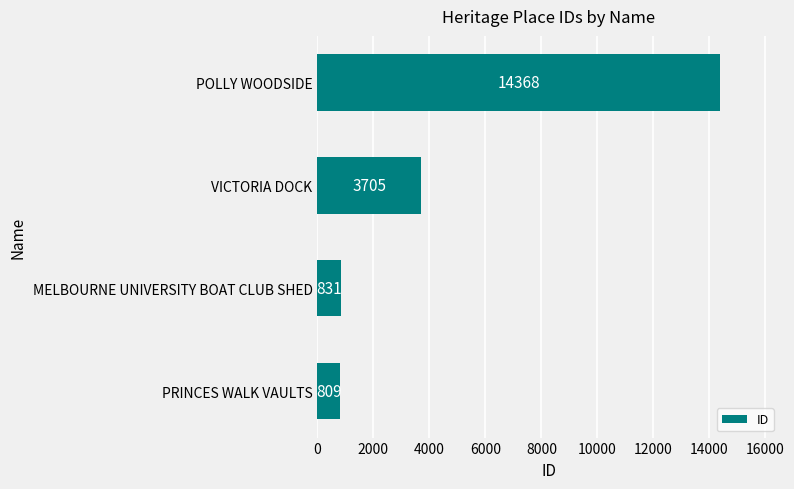

Which label corresponds to the smallest value in the chart?

PRINCES WALK VAULTS